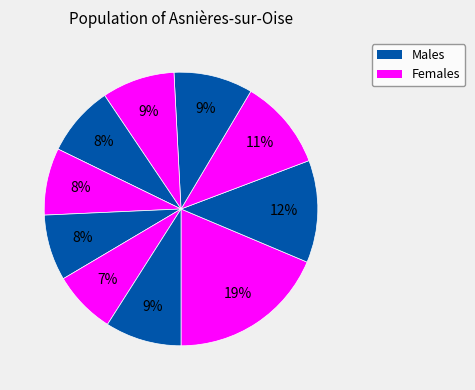

How many slices are in this pie chart?

10